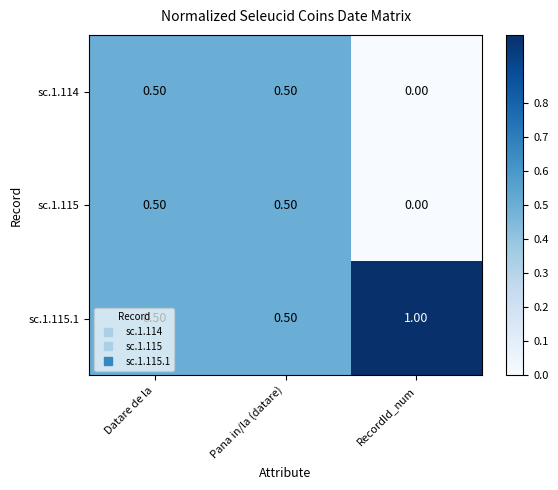

What is the sum of the sc.1.114 values at Datare de la and Pana in/la (datare)?

1.0